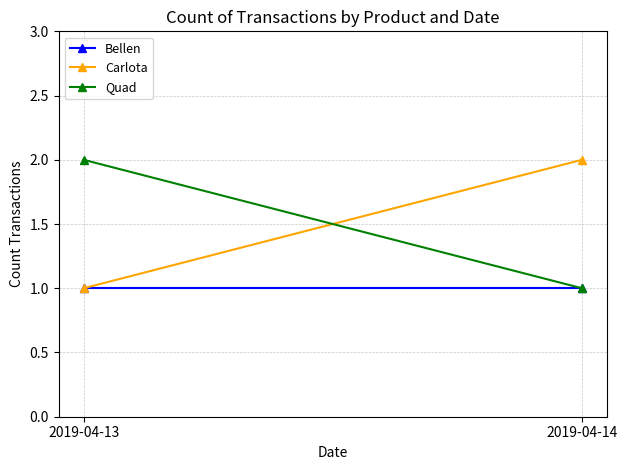

What is the value of the Quad point at the 1st from the left?

2